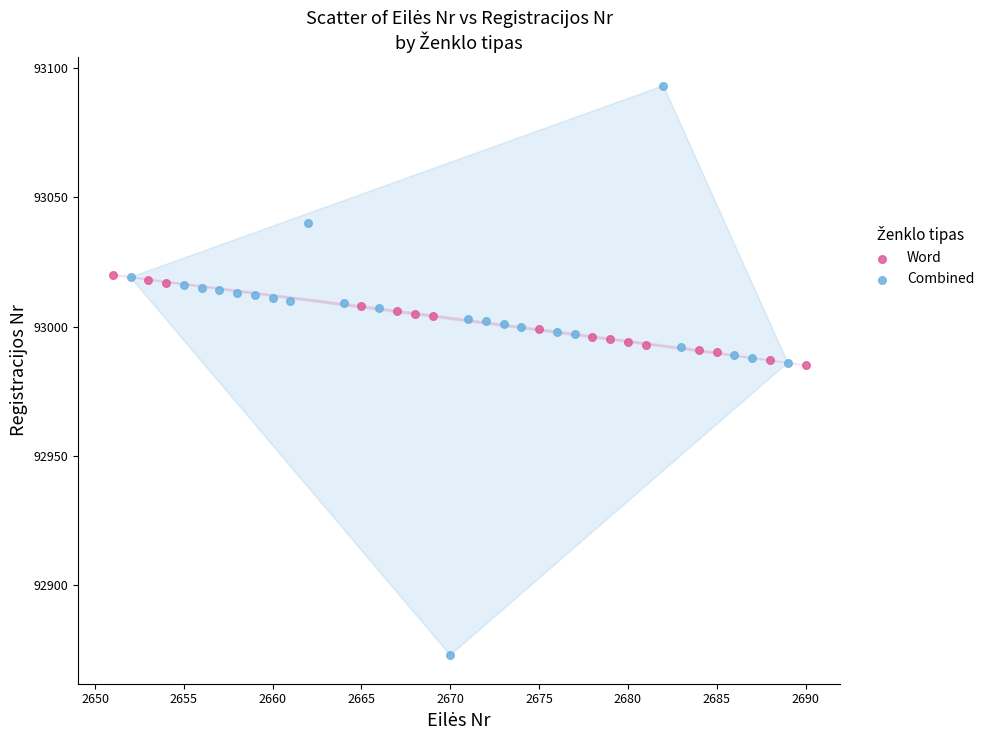

Which series reaches the minimum Y coordinate?

Combined